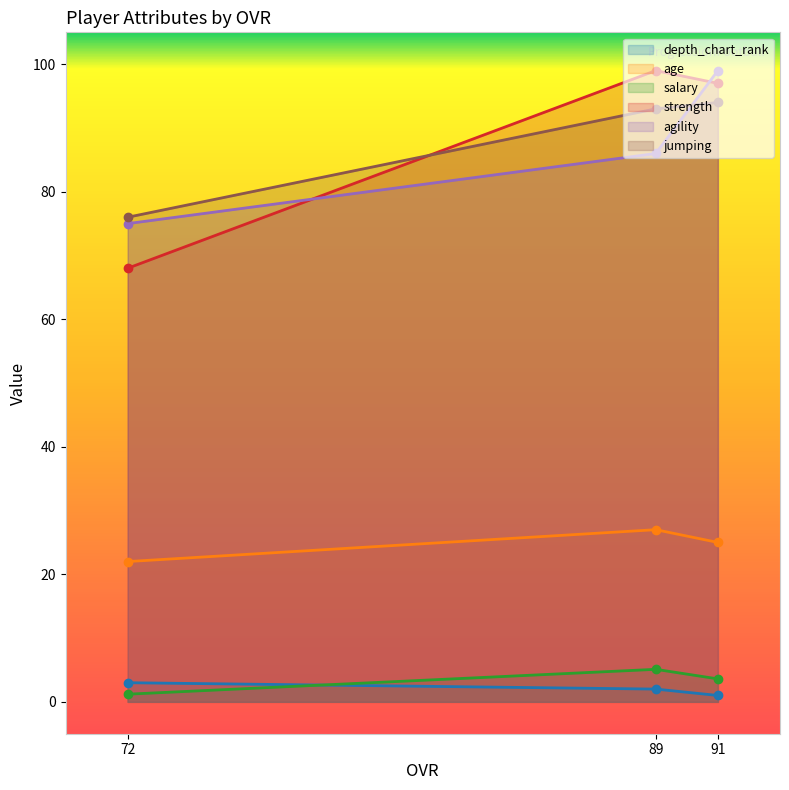

Between 91 and 72, which is larger?

72